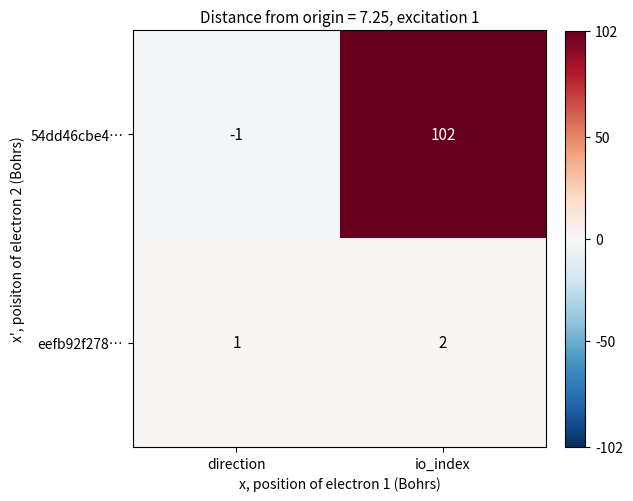

List the series in order of their peak value, highest first.

54dd46cbe4…, eefb92f278…